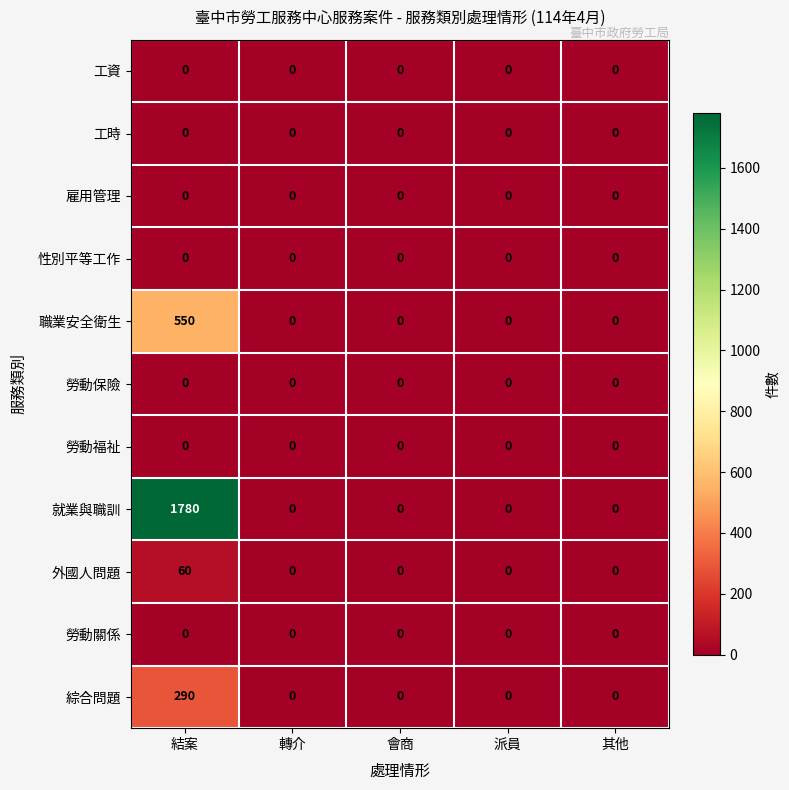

Which series has the largest range (max minus min)?

就業與職訓